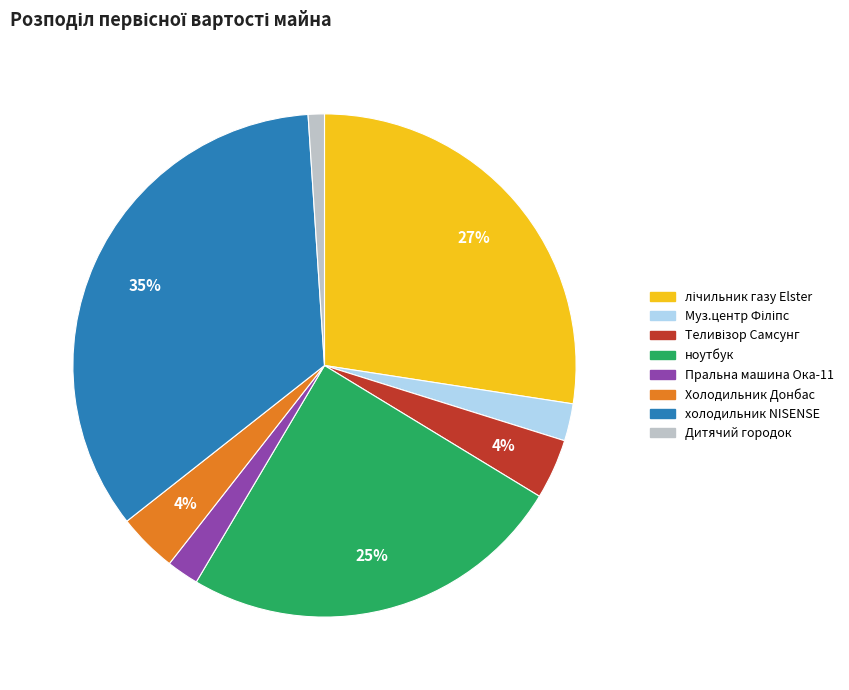

Count the number of slices in the pie.

8